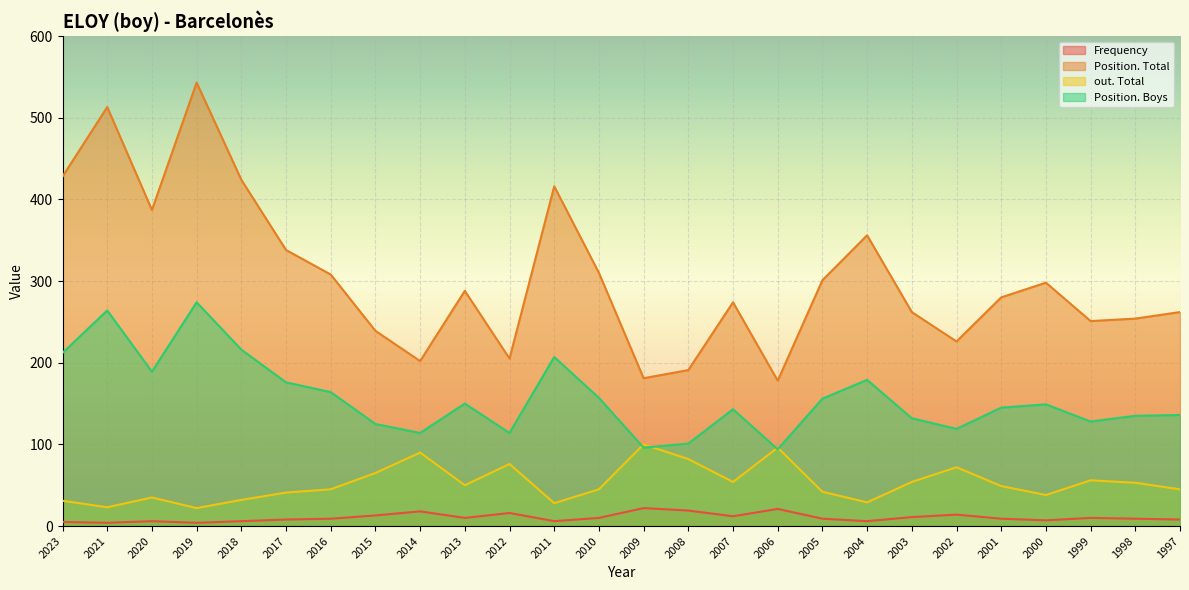

What is the difference between the highest and lowest values at 2008?

172